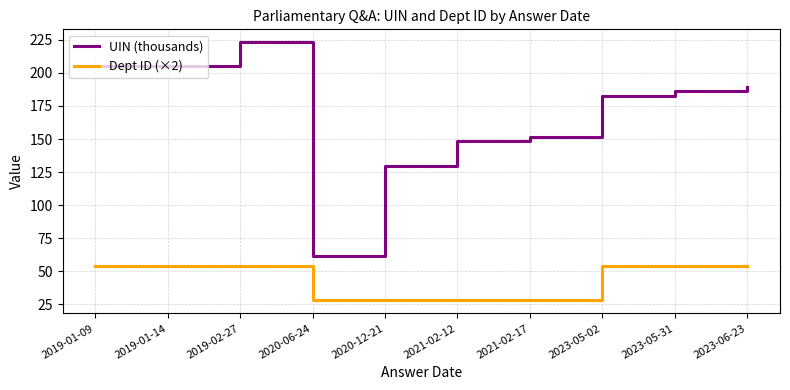

True or false: Dept ID (×2) and UIN (thousands) intersect in this chart.

False